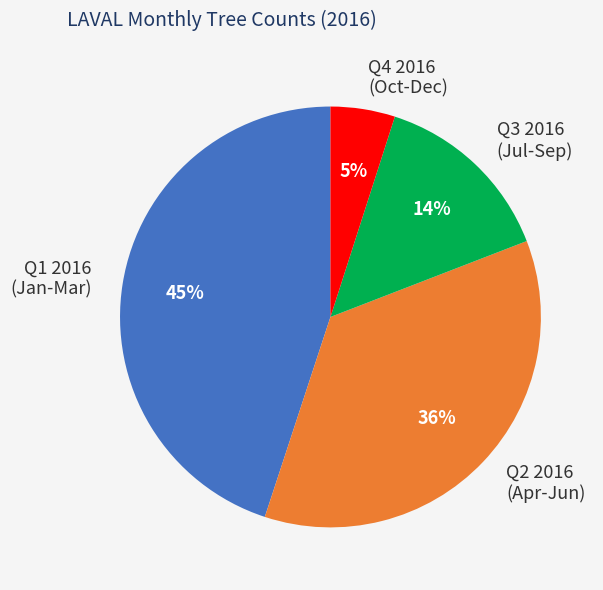

Count the number of slices in the pie.

4